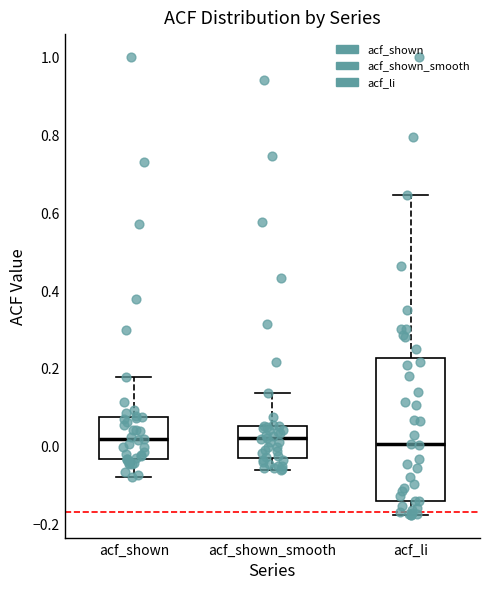

Reading left to right, transcribe this box plot: for each box, give where its median line is, the range the box spans, and where its two whiskers end, as read against the y-axis. The values are not printed on the chart, so give them approximately, as read against the axis.

acf_shown: median 0.02, box -0.04 to 0.08, whiskers -0.08 to 0.18
acf_shown_smooth: median 0.02, box -0.04 to 0.06, whiskers -0.06 to 0.14
acf_li: median 0.00, box -0.14 to 0.22, whiskers -0.18 to 0.64